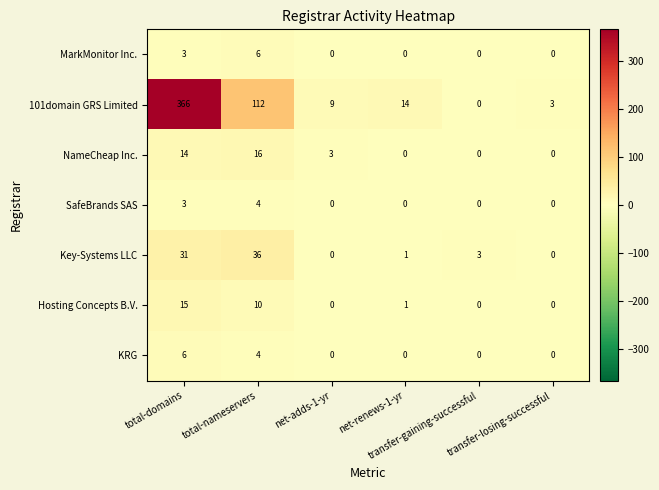

What is the difference between the maximum and minimum values in the KRG series?

6